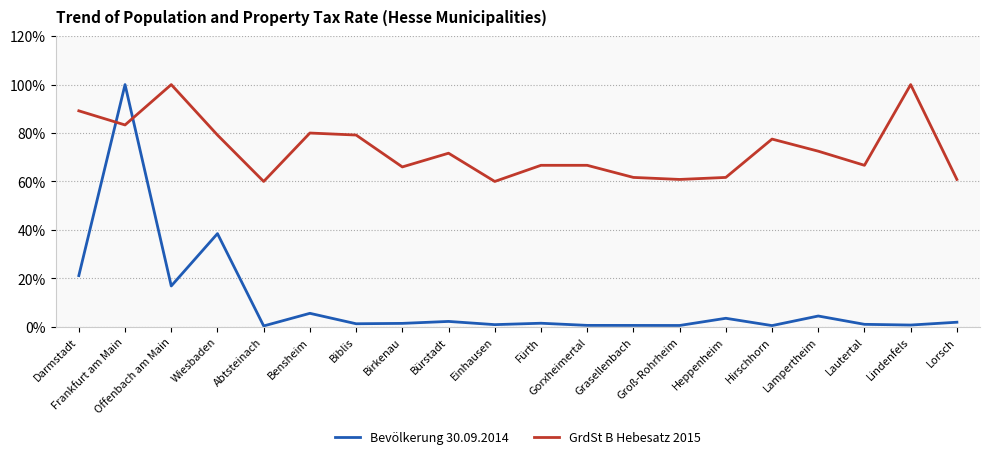

Count the number of categories in the chart.

20